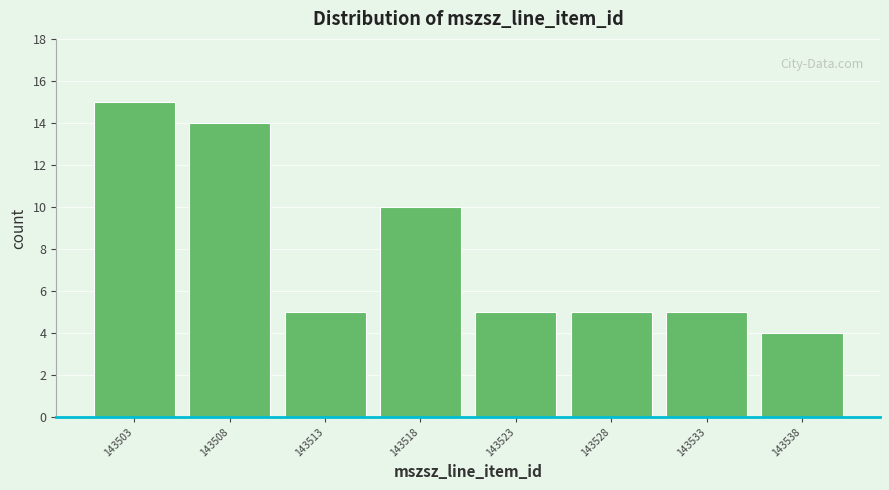

Reading left to right, list every bar in this chart as the range it spans on the x-axis followed by its height. The values are not printed on the chart, so give them approximately, as read against the axis.

143500.5 to 143505.5: 15
143505.5 to 143510.5: 14
143510.5 to 143515.5: 5
143515.5 to 143520.5: 10
143520.5 to 143525.5: 5
143525.5 to 143530.5: 5
143530.5 to 143535.5: 5
143535.5 to 143540.5: 4